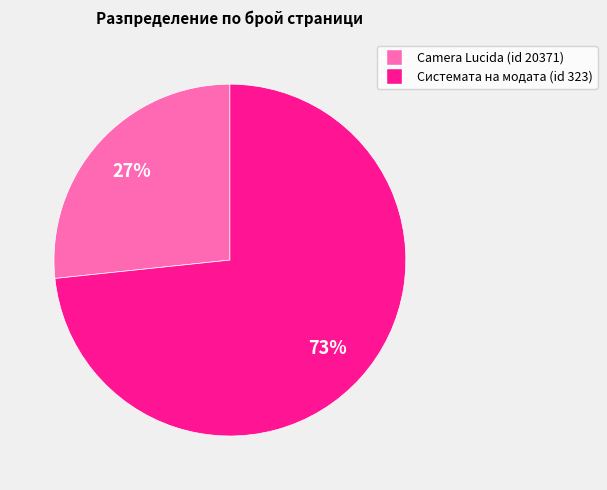

Is there a majority slice in this chart?

Yes